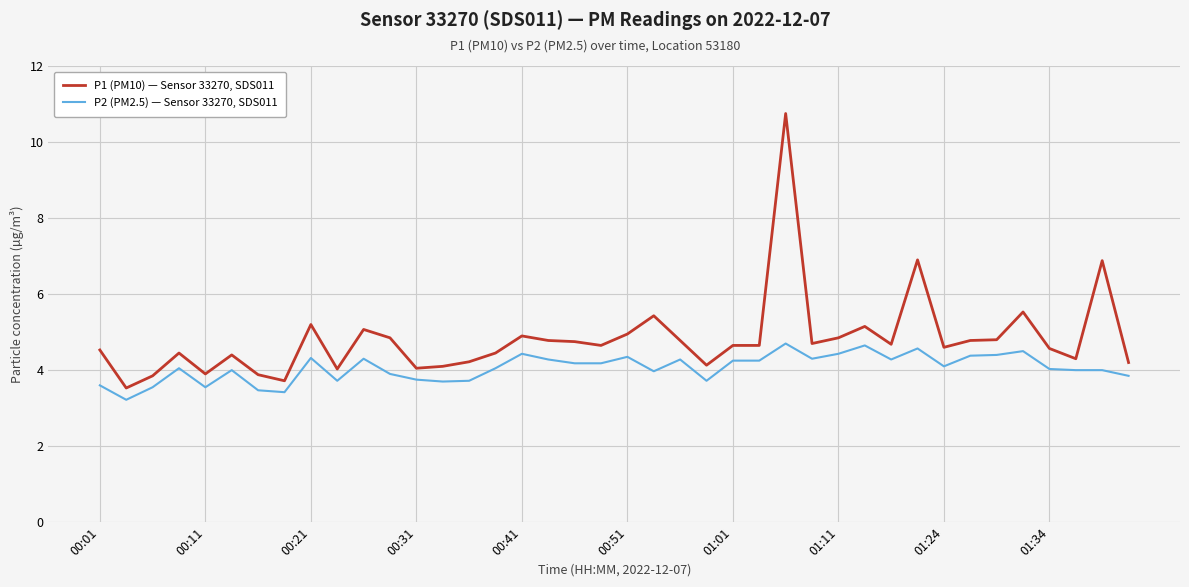

Which series has the largest total across all categories?

P1 (PM10) — Sensor 33270, SDS011